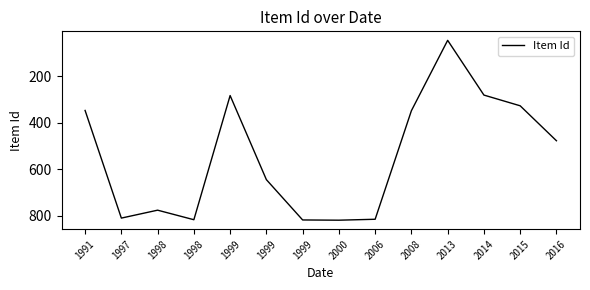

How many lines are shown in the chart?

1